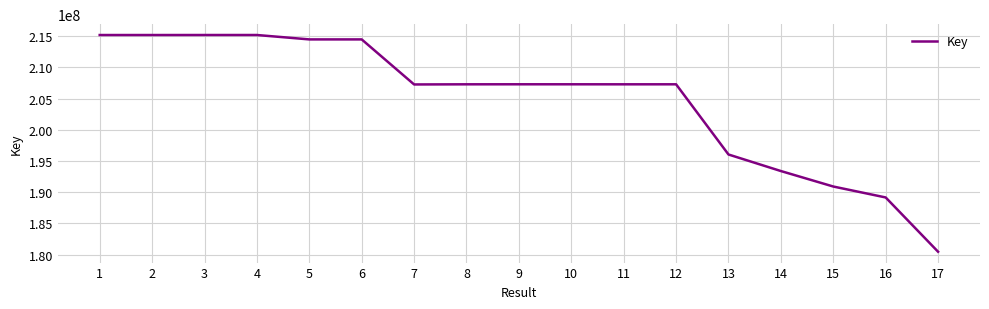

What is the maximum value shown in the chart?

215189309